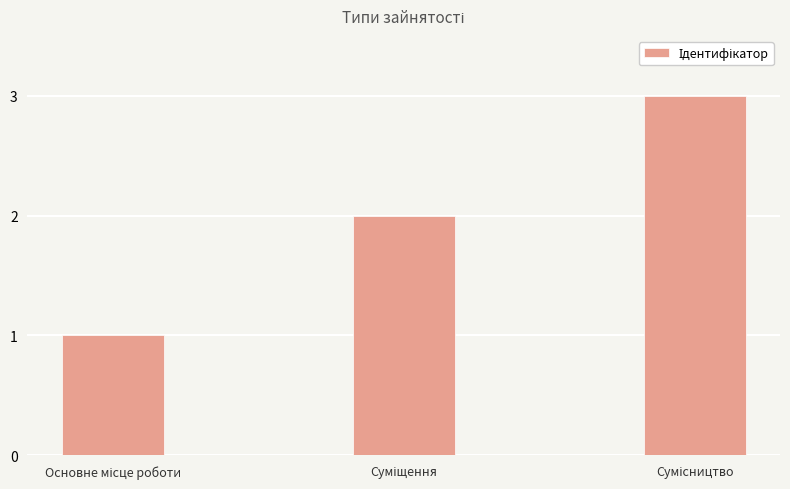

What is the greatest value displayed?

3